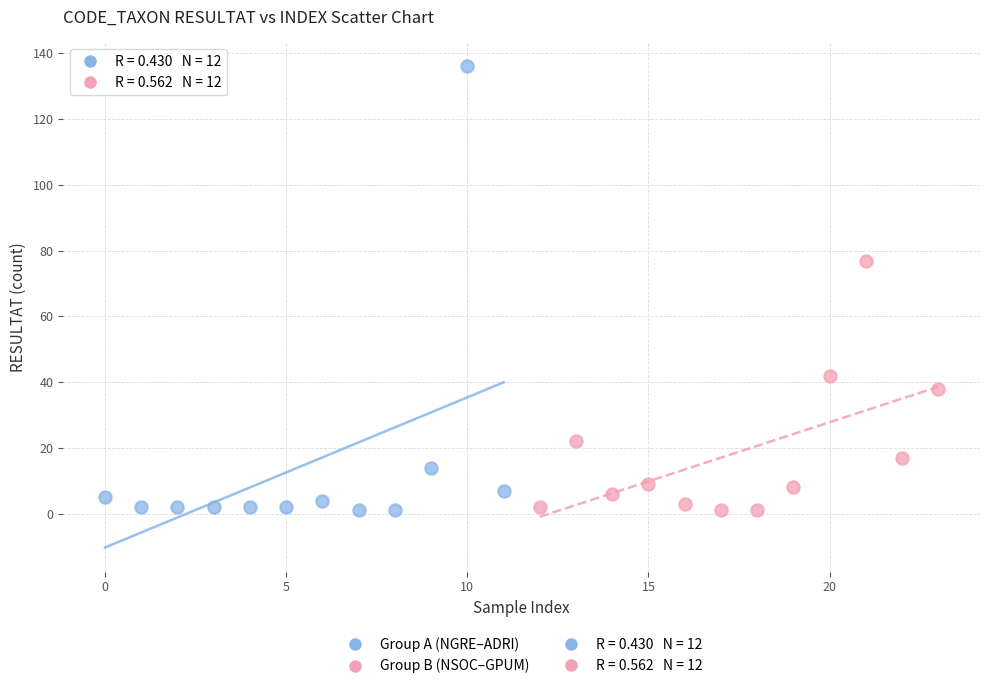

Which series has the widest spread of Y values?

Group A (NGRE–ADRI)